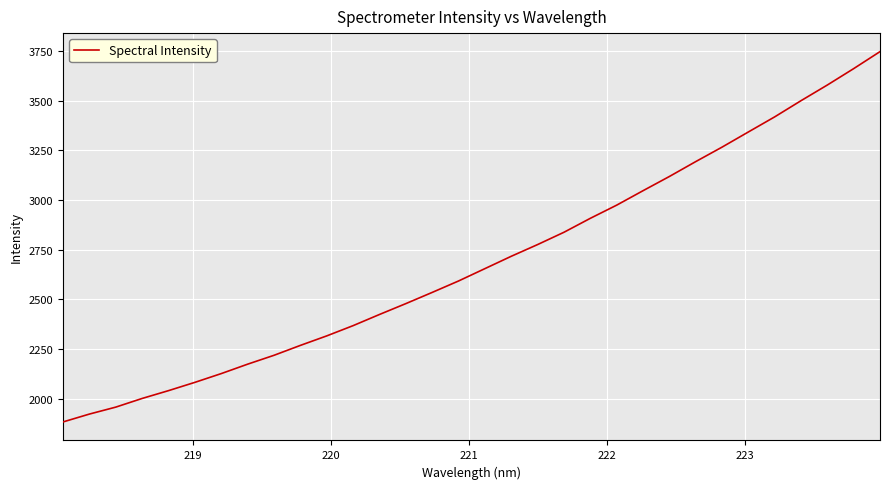

What is the maximum value shown in the chart?

3745.9